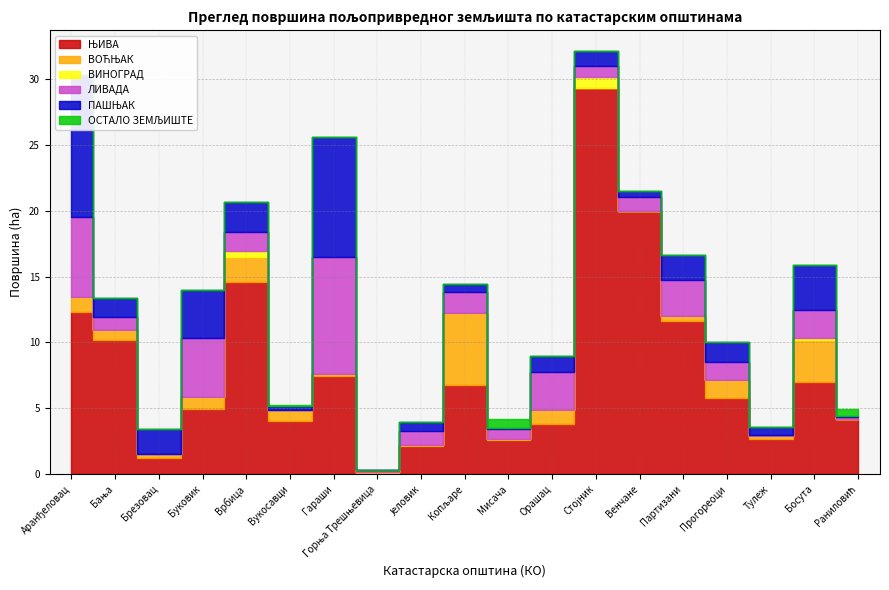

True or false: ЛИВАДА and ВИНОГРАД cross at least once.

False